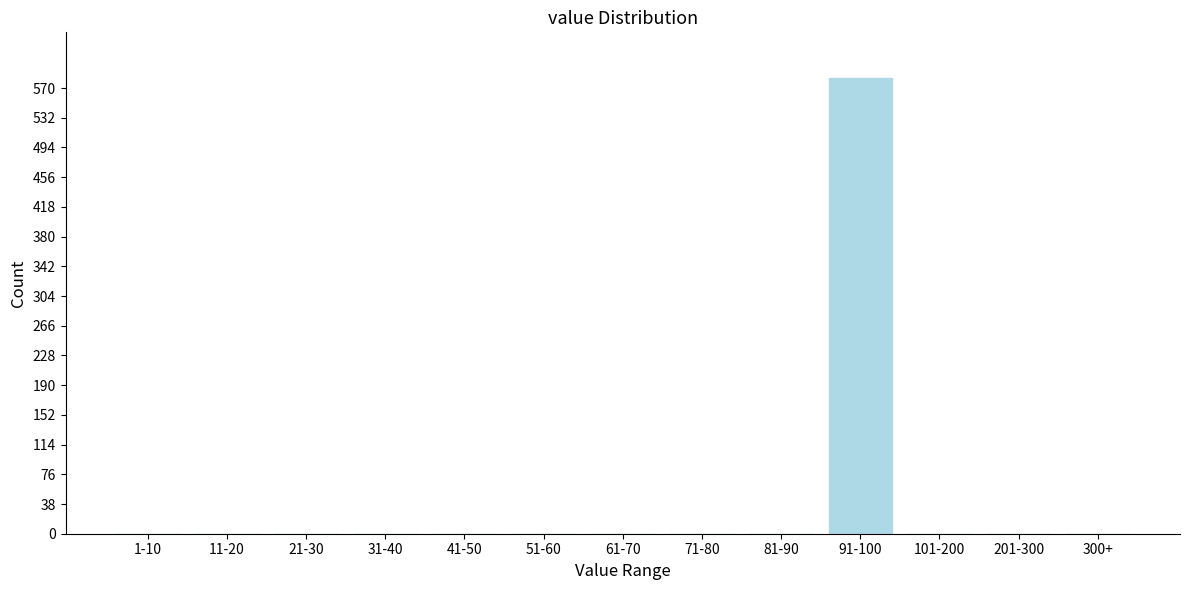

Reading right to left, extract all data points from this chart.

300+=0	201-300=0	101-200=0	91-100=583	81-90=0	71-80=0	61-70=0	51-60=0	41-50=0	31-40=0	21-30=0	11-20=0	1-10=0